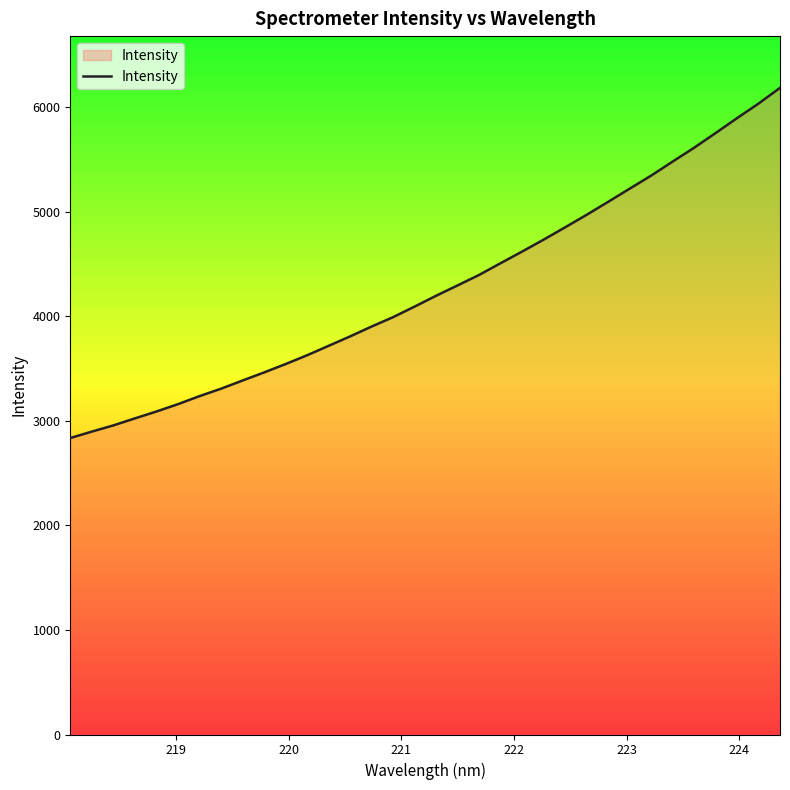

Reading left to right, transcribe all the data shown in this chart.

2836.0	2897.4	2956.7	3023.8	3089.6	3159.8	3236.6	3307.7	3385.9	3463.2	3543.4	3627.6	3717.8	3808.2	3902.6	3992.3	4093.5	4197.0	4296.2	4396.2	4508.8	4619.8	4733.8	4851.6	4971.2	5095.3	5221.1	5345.8	5480.3	5612.5	5753.1	5895.8	6035.0	6185.7